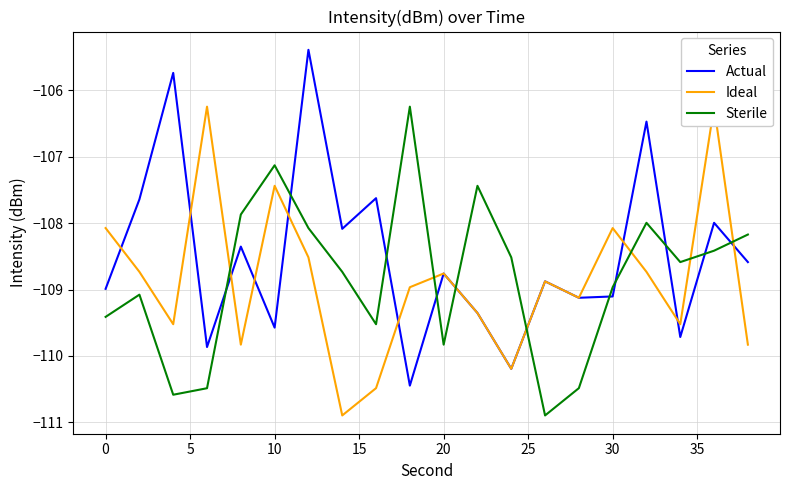

What is the highest value of the Actual series?

-105.4